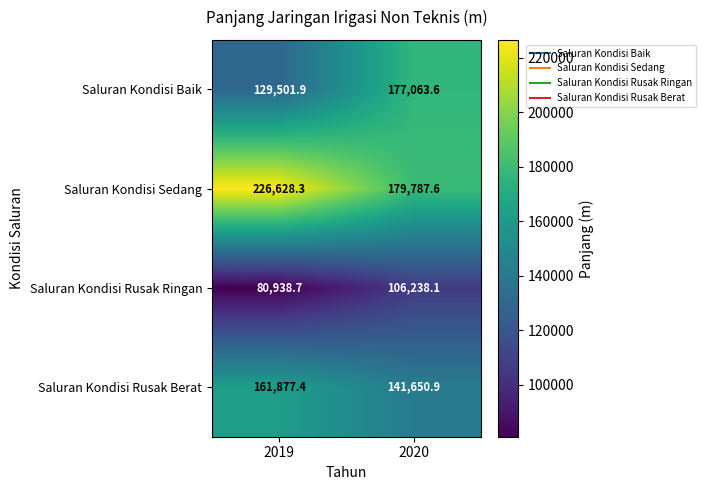

The value of Saluran Kondisi Sedang at 2020 is 179787.6. True or false?

True